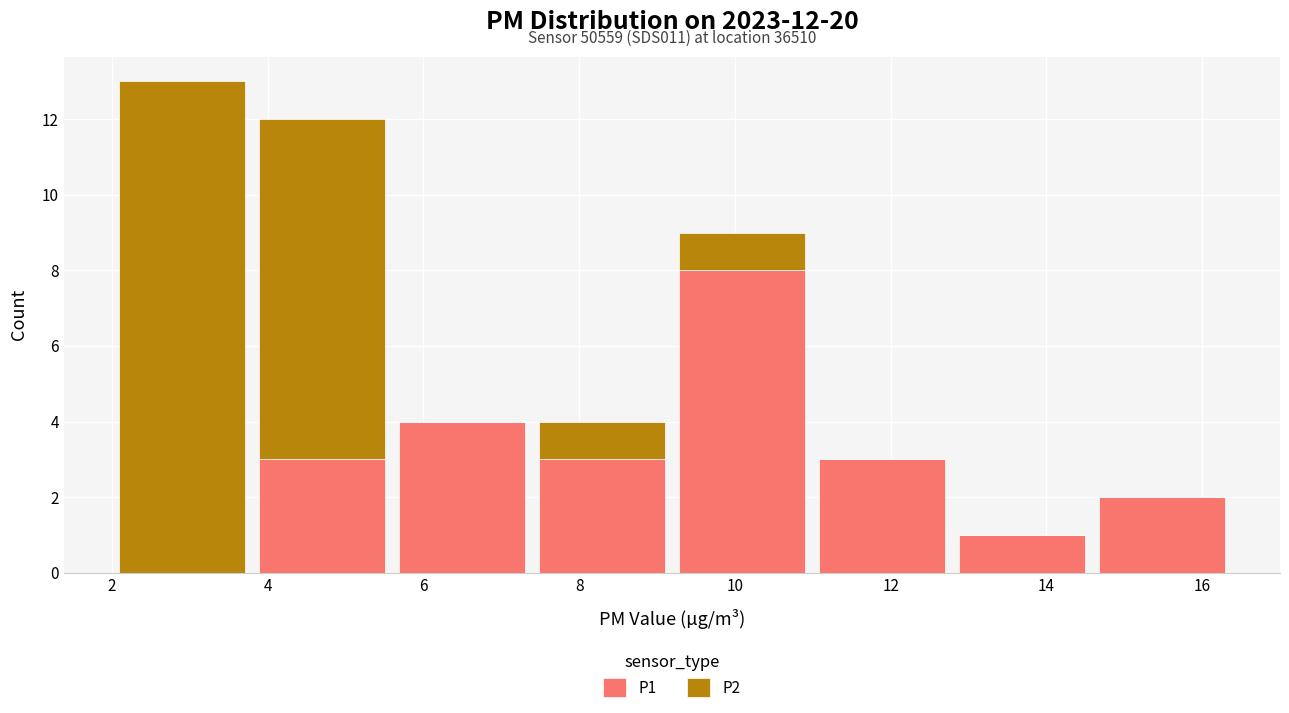

Which range on the x-axis has the tallest stacked bar (by total height)?

2.0 to 3.8